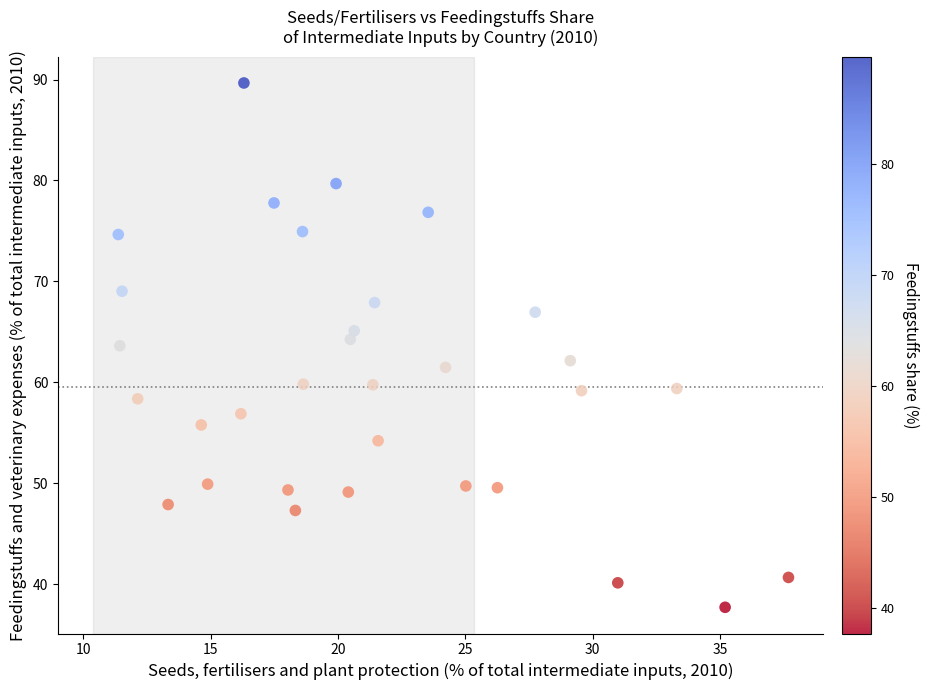

What is the range of X values (max minus min)?

26.3